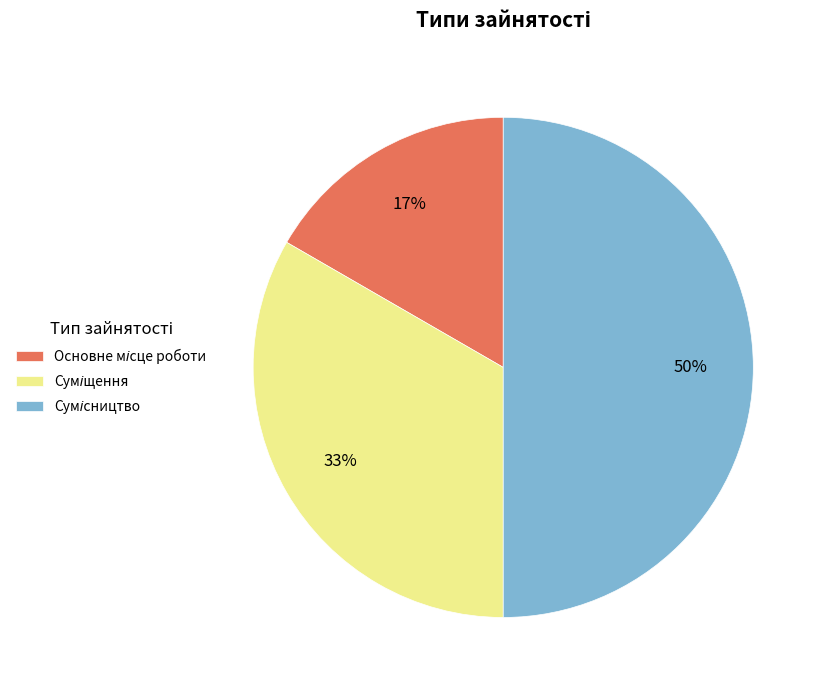

To the nearest percent, what is the average slice percentage?

33%